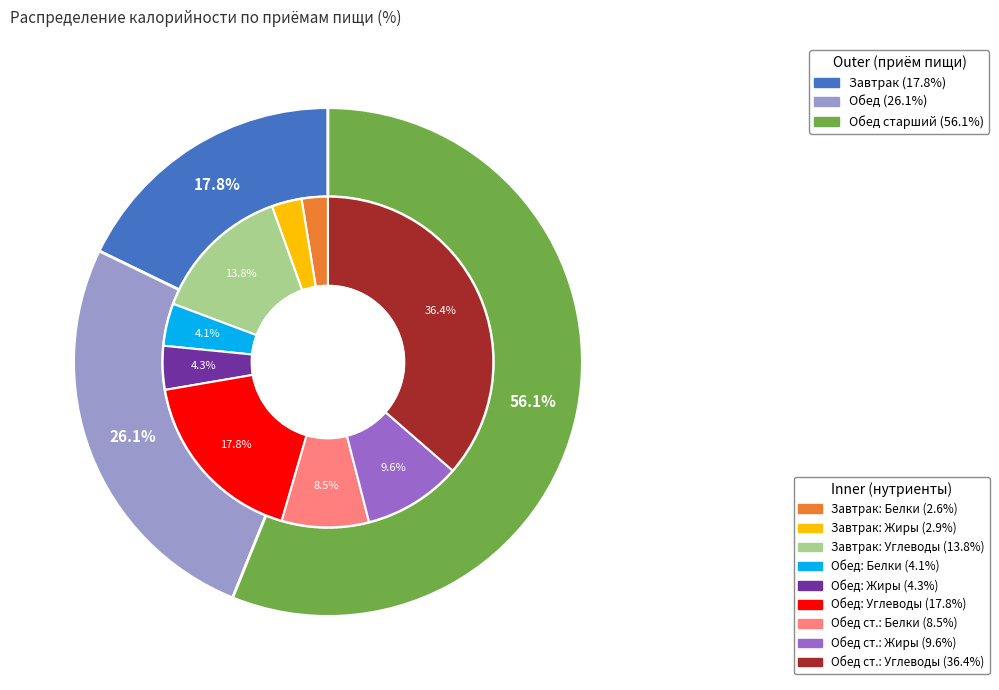

To the nearest percent, what percentage of the pie is Обед старший?

56%